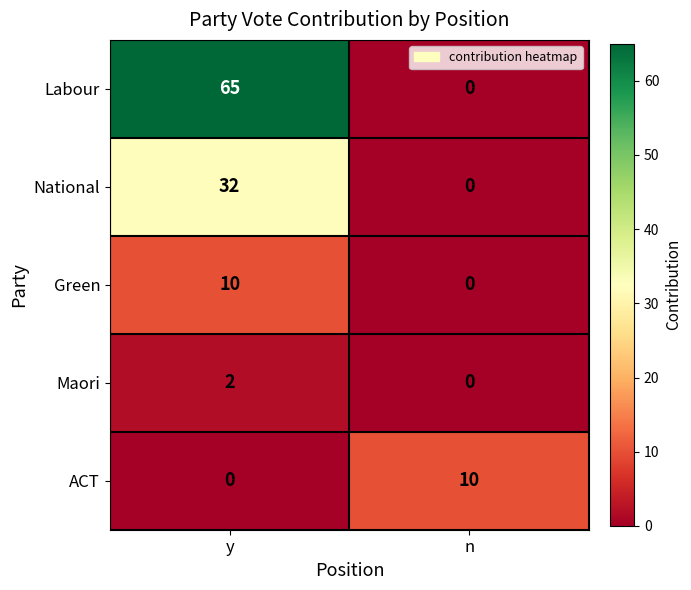

The value of National at y is 32. True or false?

True